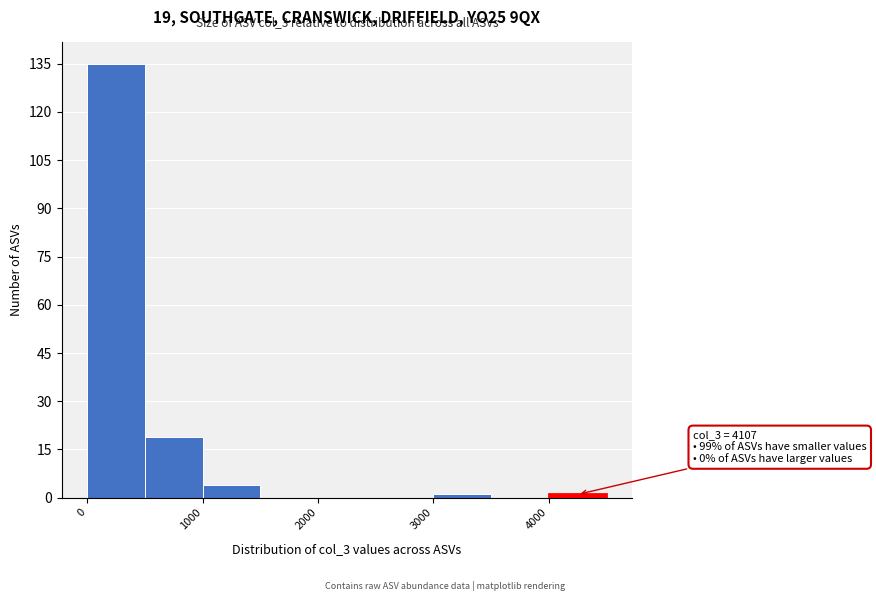

Over which range of the x-axis is the bar tallest?

0 to 500